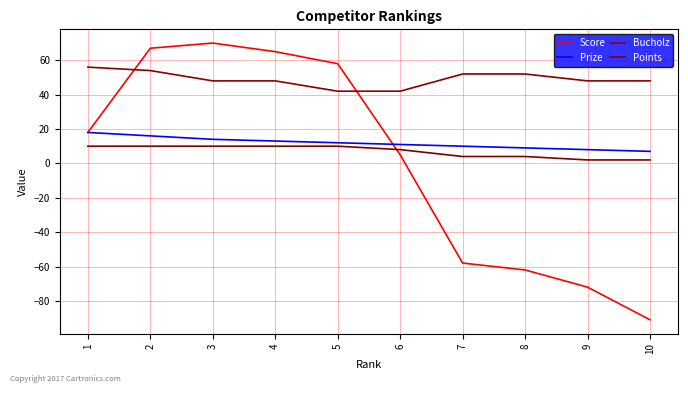

Which label corresponds to the largest value in the chart?

3